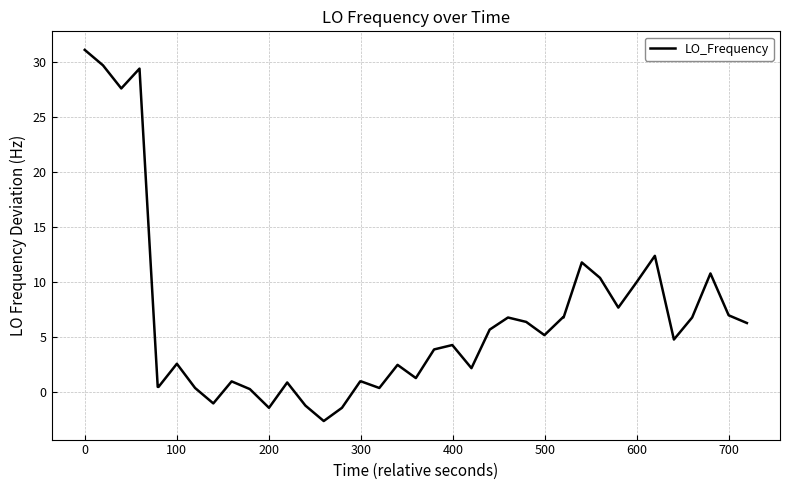

What is the maximum value shown in the chart?

31.1